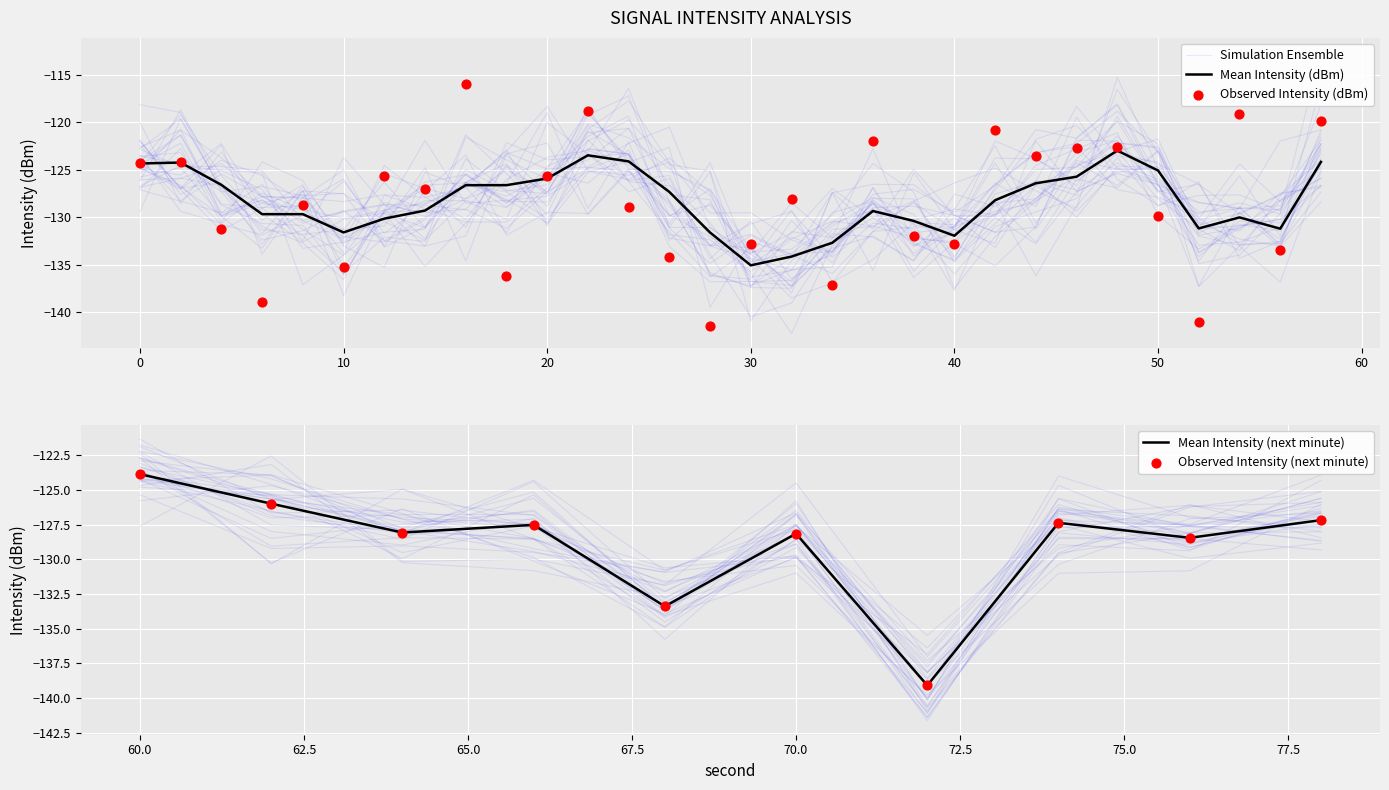

At how many categories does at least one series exceed -117?

1